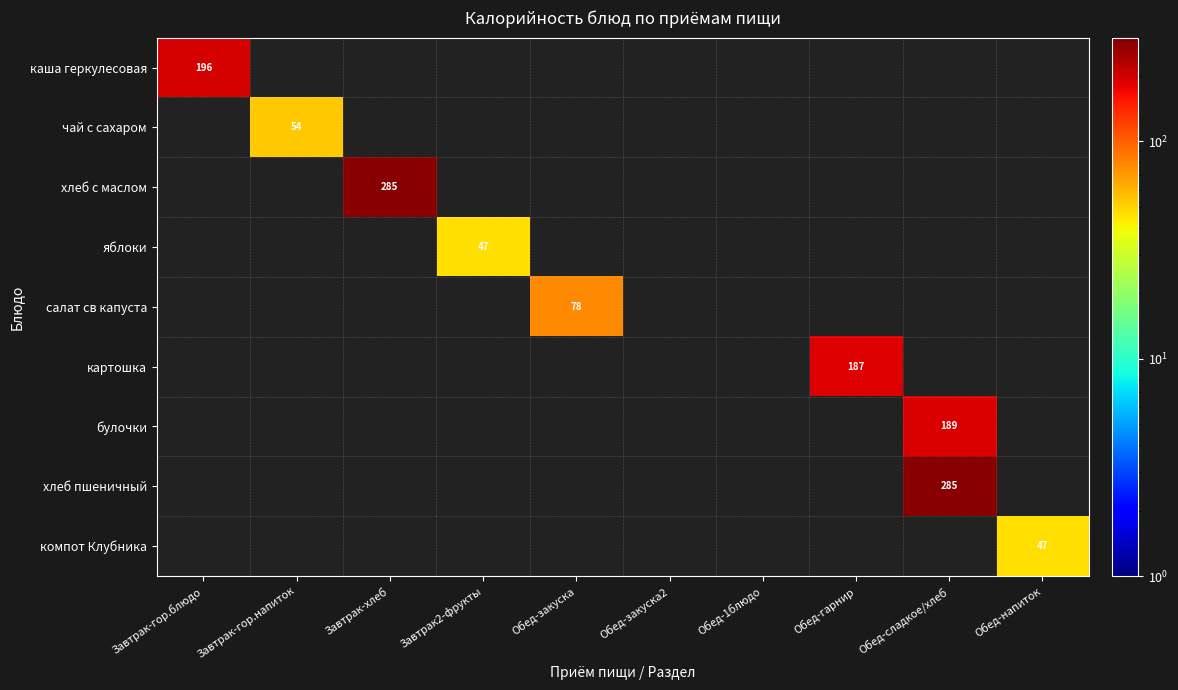

What is the smallest value displayed?

47.0